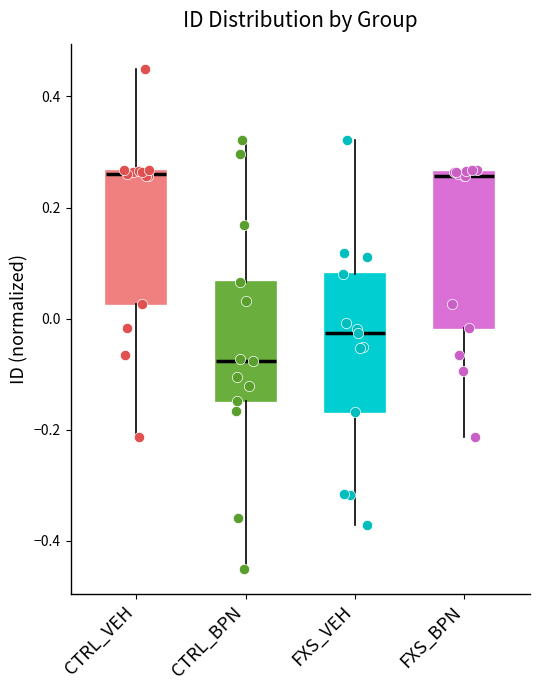

Reading left to right, read every box against the y-axis: the position of its median line, the range the box covers, and the ends of its whiskers. The values are not printed on the chart, so give them approximately, as read against the axis.

CTRL_VEH: median 0.26 (just below the box's upper edge), box 0.02 to 0.26, whiskers -0.22 to 0.46
CTRL_BPN: median -0.08, box -0.14 to 0.06, whiskers -0.44 to 0.32
FXS_VEH: median -0.02, box -0.16 to 0.08, whiskers -0.38 to 0.32
FXS_BPN: median 0.26 (just below the box's upper edge), box -0.02 to 0.26, whiskers -0.22 to 0.26